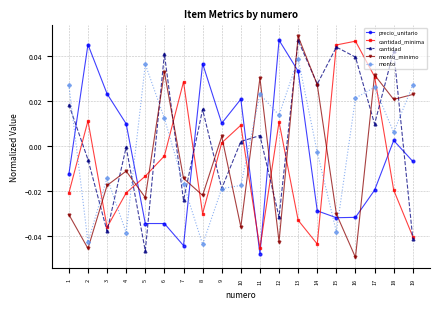

Where is cantidad nearest to the value 0?

4